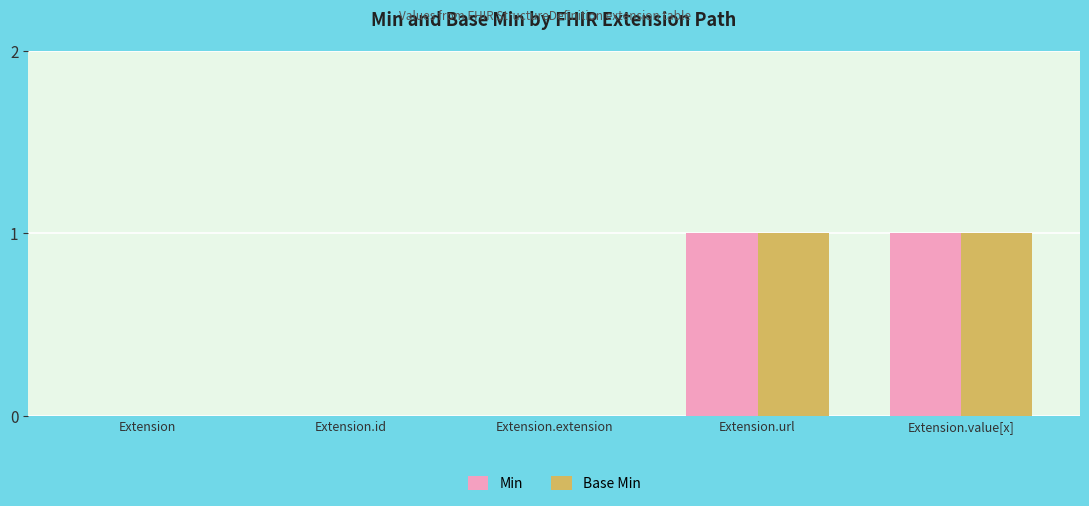

Is the value of Min at Extension.url greater than the value of Base Min at Extension.extension?

Yes